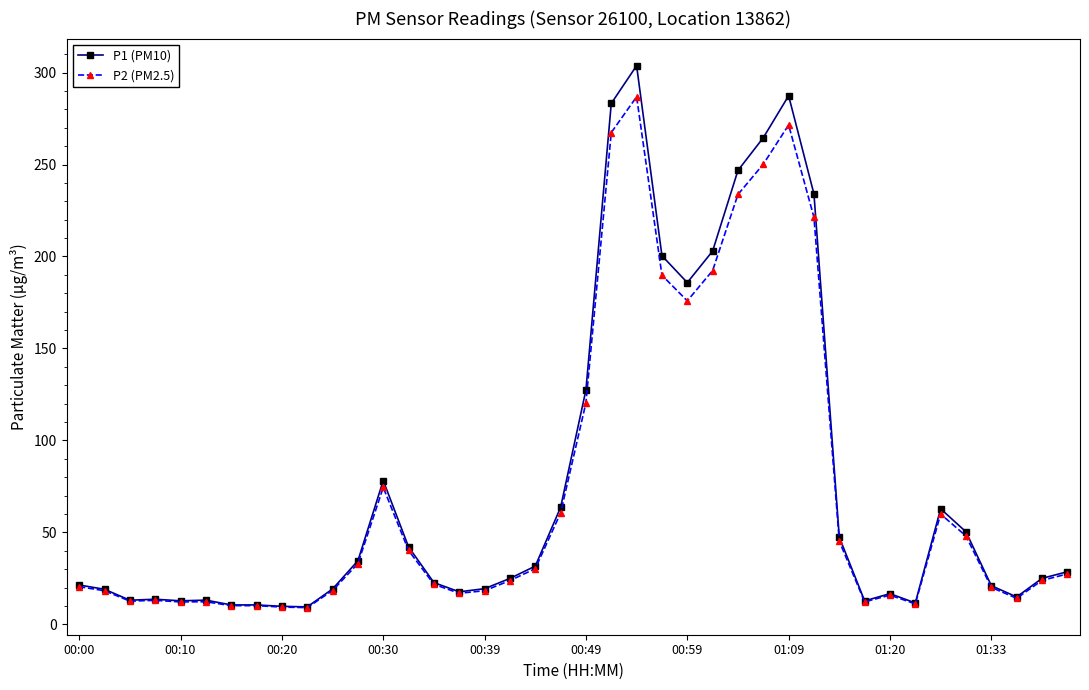

True or false: P2 (PM2.5) has more than 0 points higher than both neighbors.

True